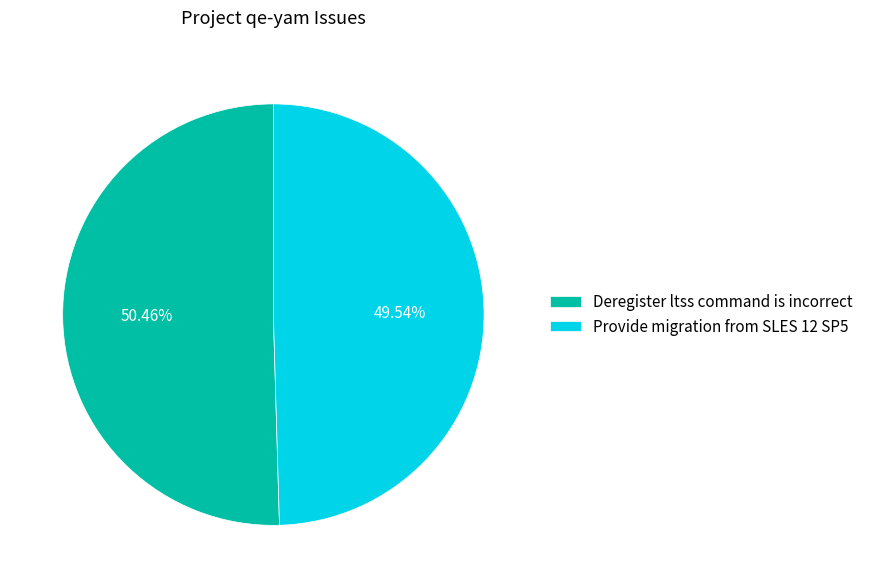

Which slice is the smallest?

Provide migration from SLES 12 SP5